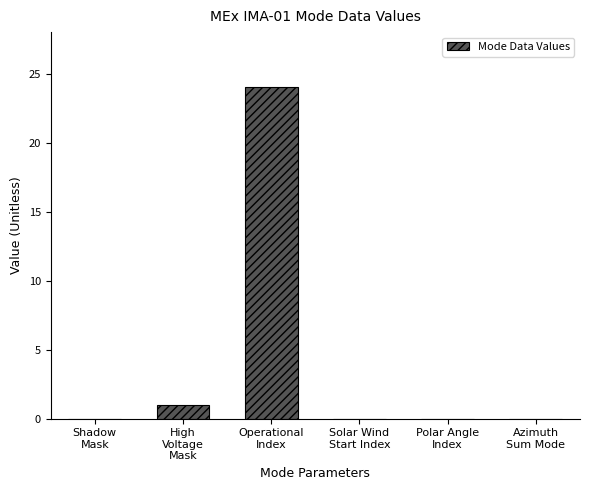

What is the difference between the values at Shadow
Mask and Operational
Index?

24